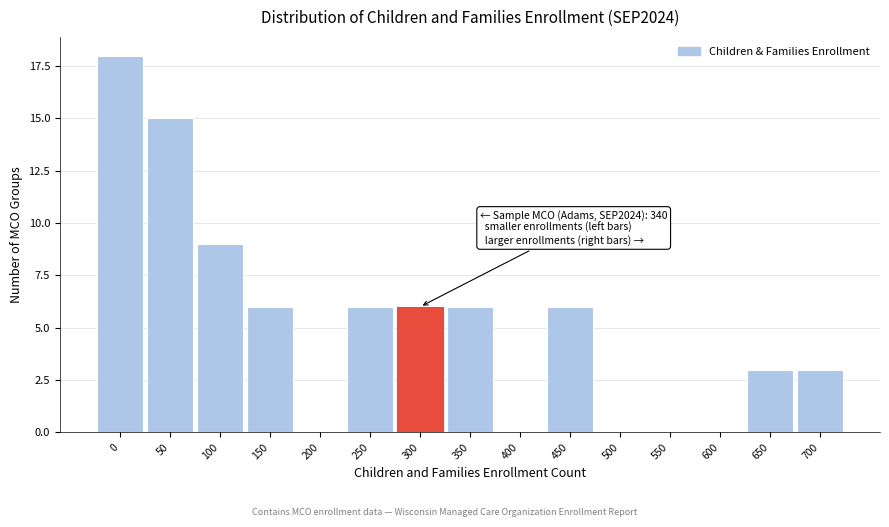

Reading left to right, extract all data points from this chart.

0=18	50=15	100=9	150=6	200=0	250=6	300=6	350=6	400=0	450=6	500=0	550=0	600=0	650=3	700=3